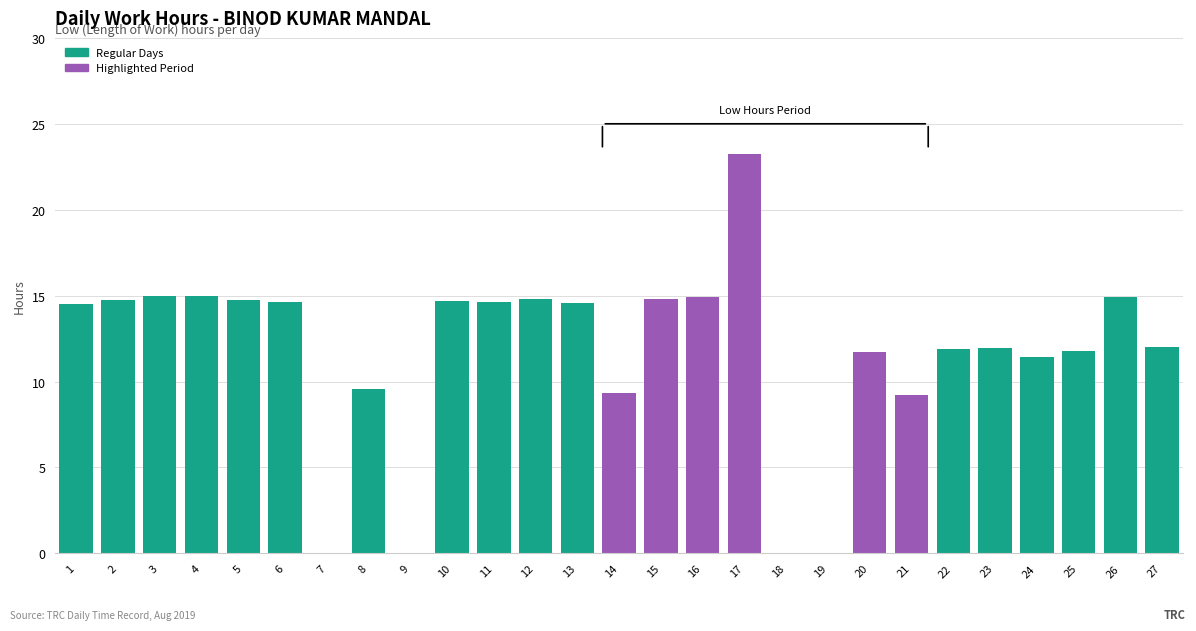

What is the sum of all values?

314.1